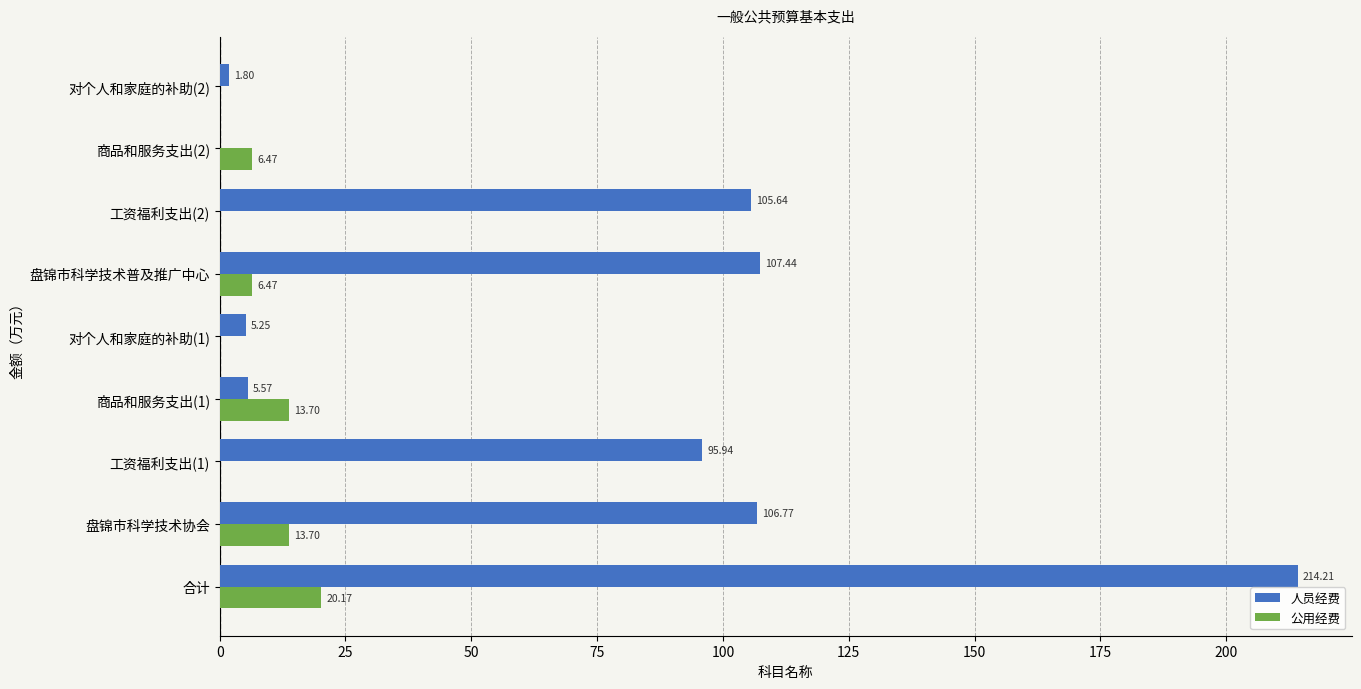

What are all the series names shown in the legend?

人员经费, 公用经费